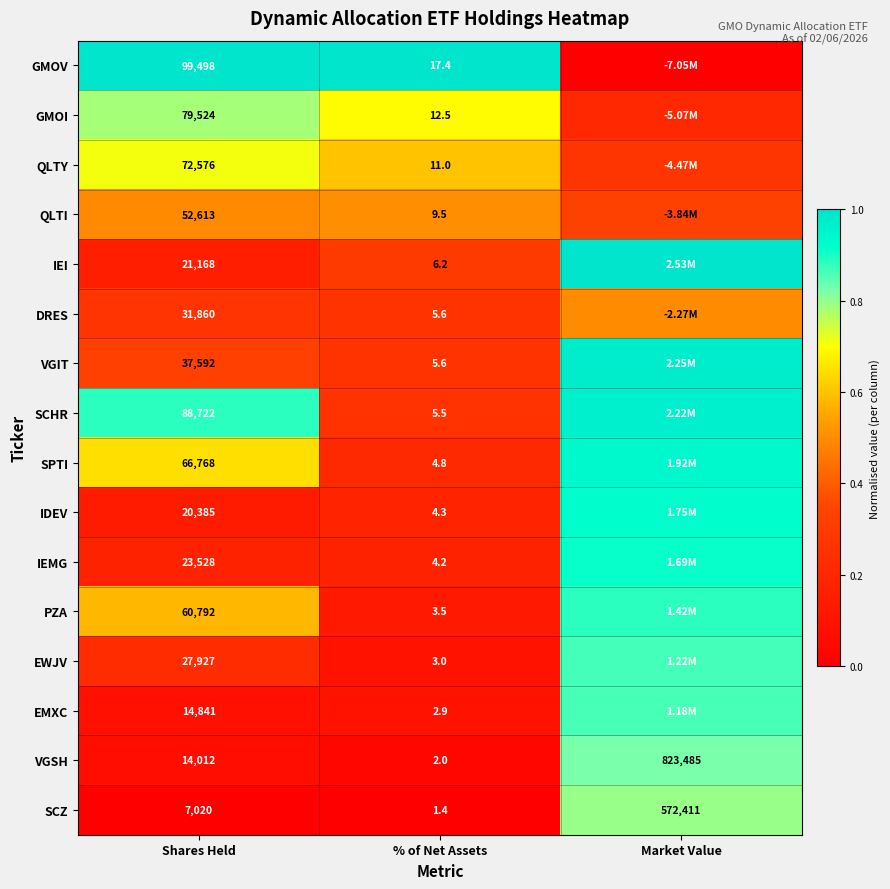

Is it true that EMXC equals 0.9 at Market Value?

True